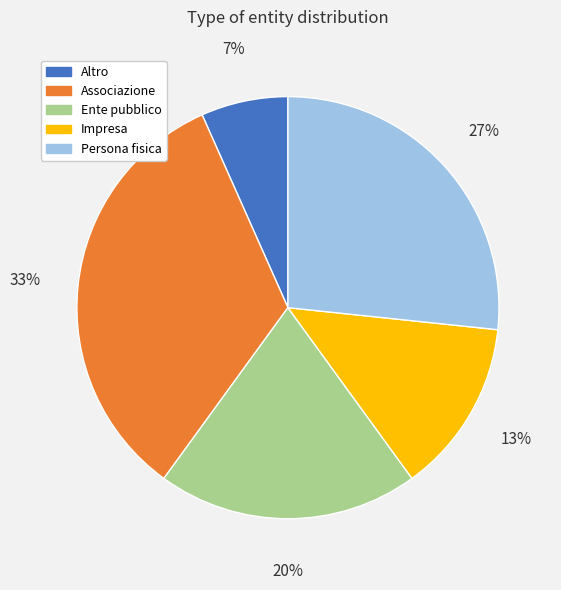

To the nearest percent, what is the combined percentage of Associazione and Altro?

40%